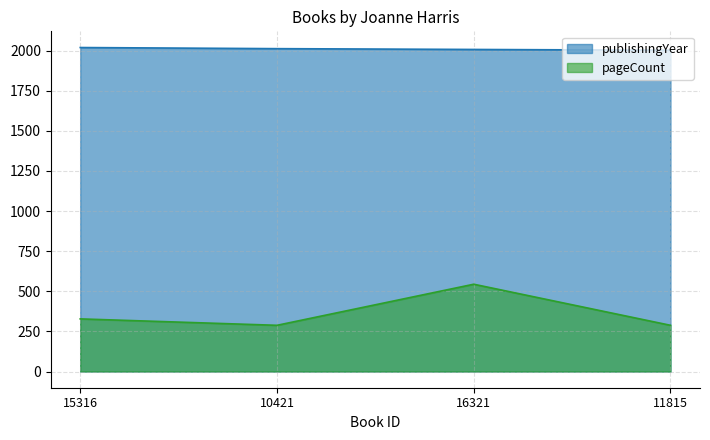

What is the value of the pageCount point at the 4th from the left?

288